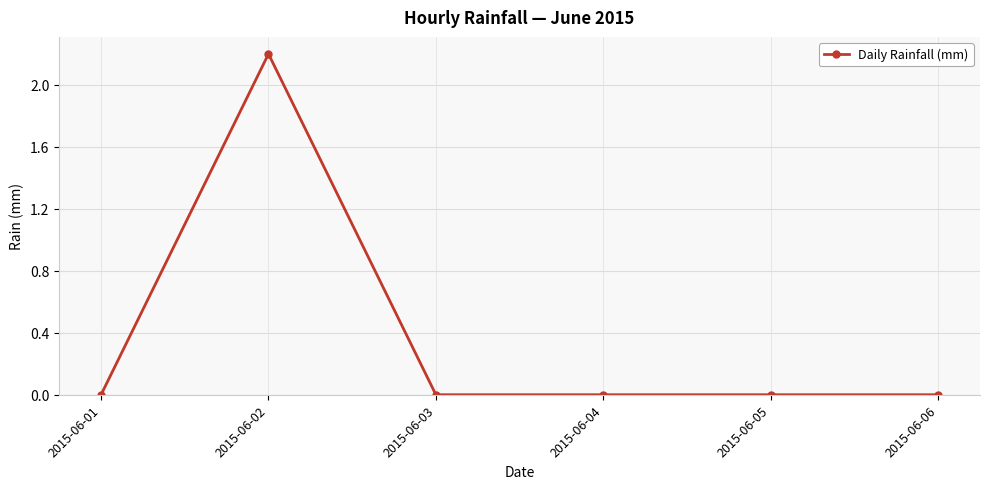

Count the values in the range 0 to 1.

5